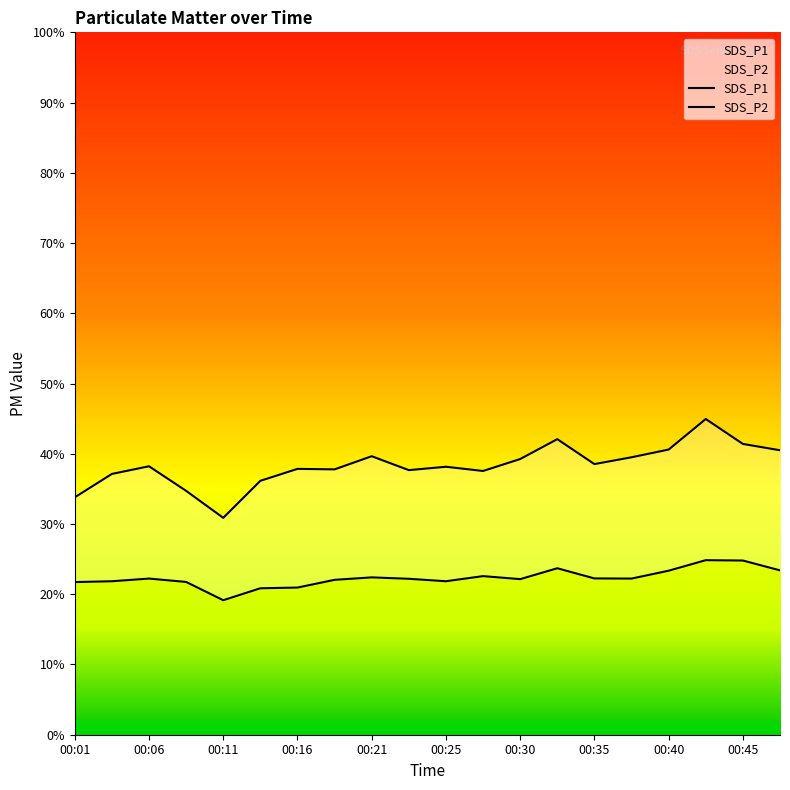

What is the sum of all SDS_P1 values?

766.4